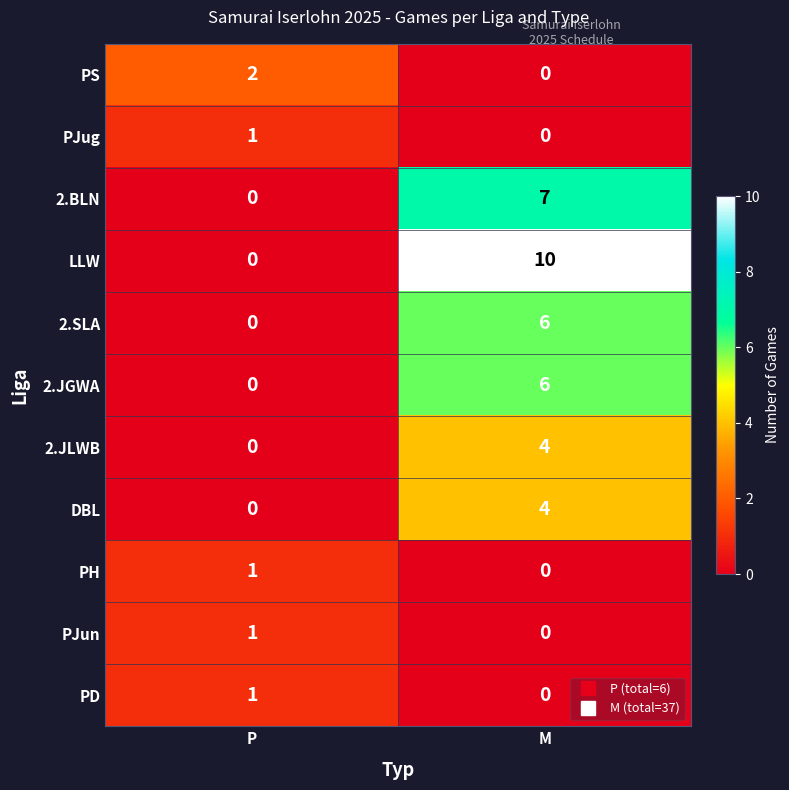

Reading right to left, list all the values displayed in this chart.

PS: M=0	P=2
PJug: M=0	P=1
2.BLN: M=7	P=0
LLW: M=10	P=0
2.SLA: M=6	P=0
2.JGWA: M=6	P=0
2.JLWB: M=4	P=0
DBL: M=4	P=0
PH: M=0	P=1
PJun: M=0	P=1
PD: M=0	P=1